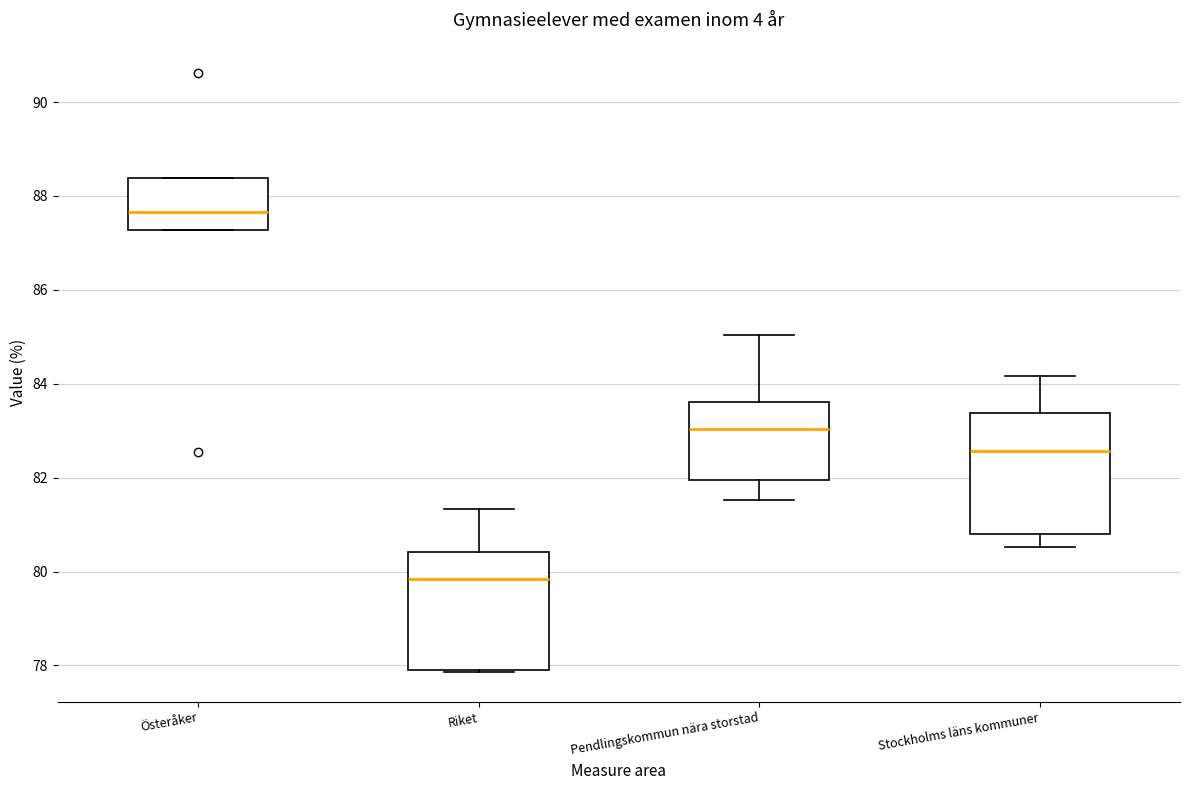

Reading left to right, read every box against the y-axis: the position of its median line, the range the box covers, and the ends of its whiskers. The values are not printed on the chart, so give them approximately, as read against the axis.

Österåker: median 87.6, box 87.2 to 88.4, whiskers 87.2 to 88.4
Riket: median 79.8, box 77.8 to 80.4, whiskers 77.8 to 81.4
Pendlingskommun nära storstad: median 83.0, box 82.0 to 83.6, whiskers 81.6 to 85.0
Stockholms läns kommuner: median 82.6, box 80.8 to 83.4, whiskers 80.6 to 84.2